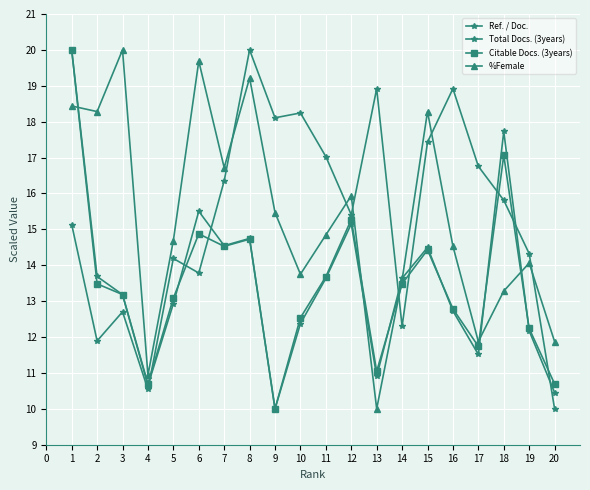

Which series ends up on top after the final intersection of Citable Docs. (3years) and %Female?

%Female